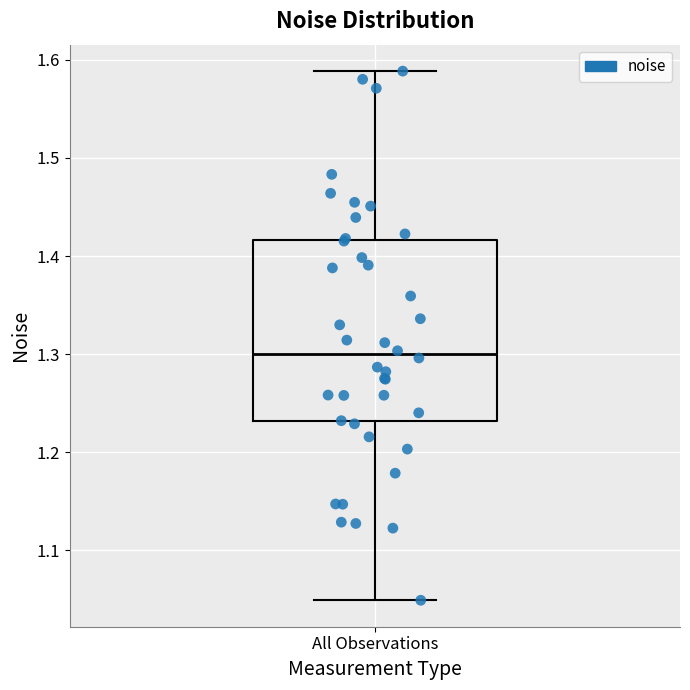

Read this box plot against the y-axis: the position of the median line, the range covered by the box, and the ends of both whiskers. The values are not printed on the chart, so give them approximately, as read against the axis.

median 1.30, box 1.23 to 1.42, whiskers 1.05 to 1.59